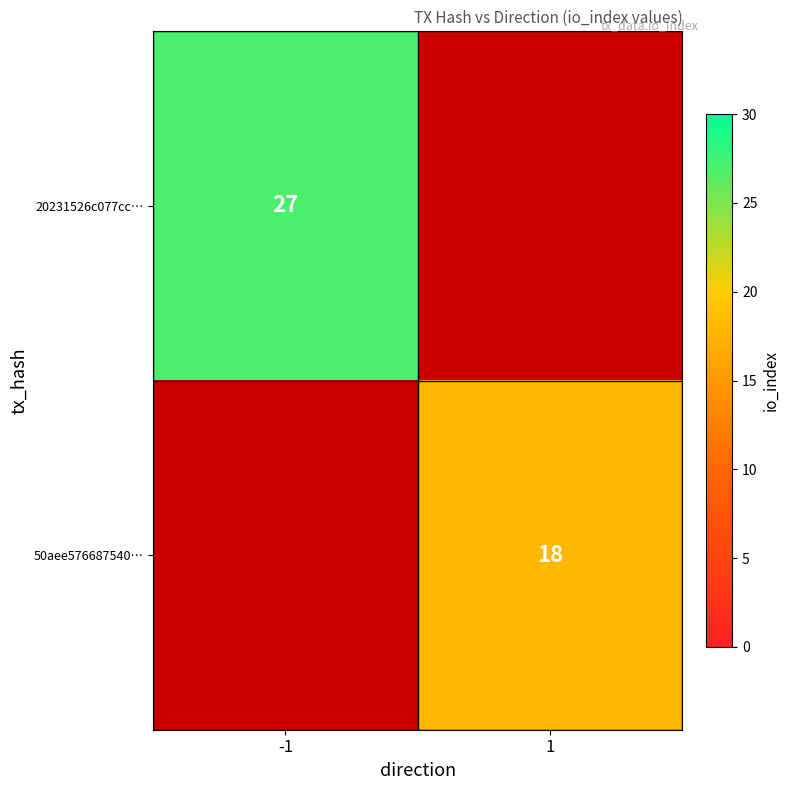

The value of 50aee576687540… at 1 is 18. True or false?

True